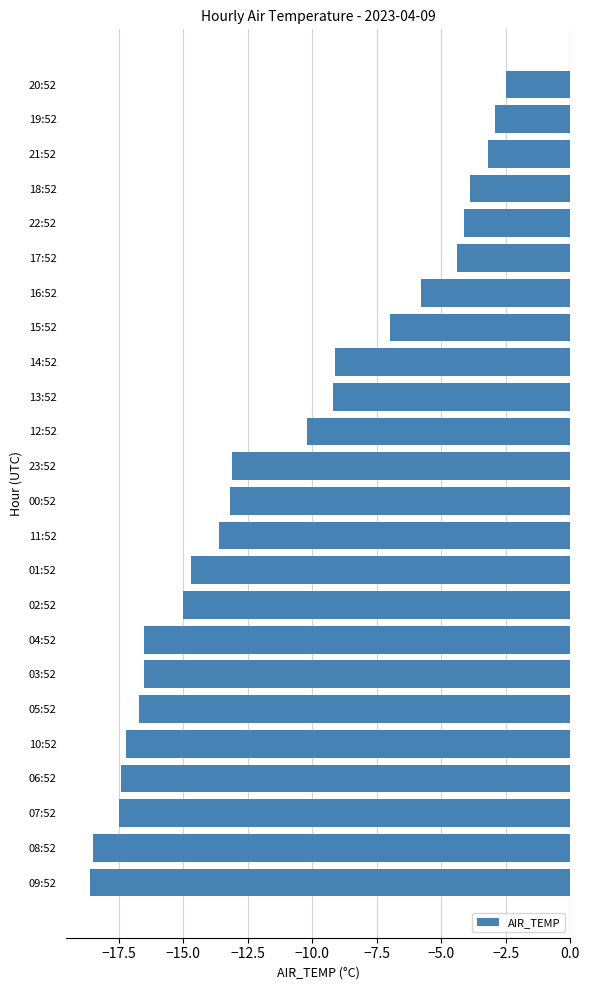

What is the difference between the values at 21:52 and 04:52?

13.3